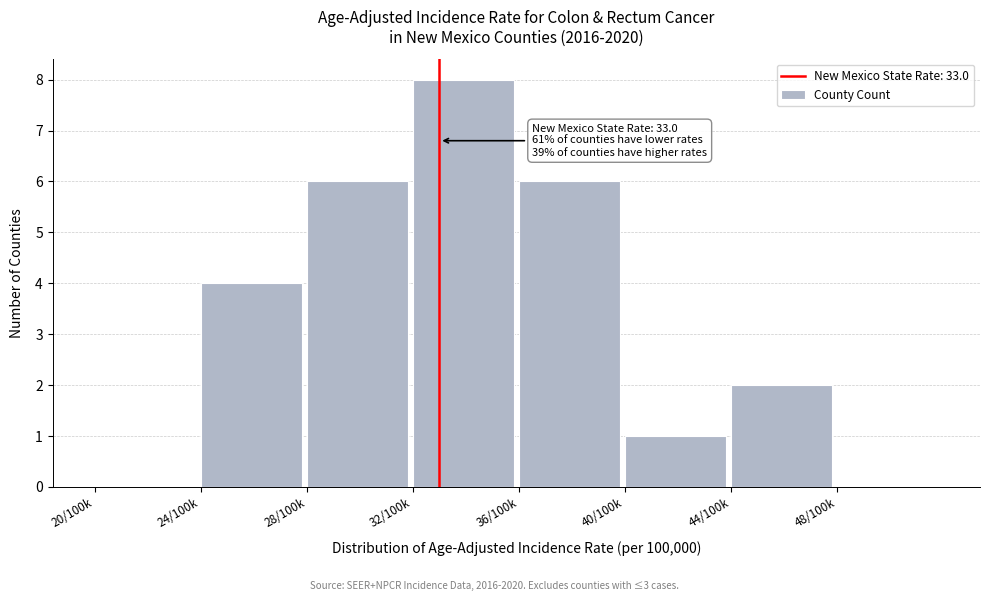

Reading left to right, what are all the values shown in this chart?

20/100k=0	24/100k=4	28/100k=6	32/100k=8	36/100k=6	40/100k=1	44/100k=2	48/100k=0